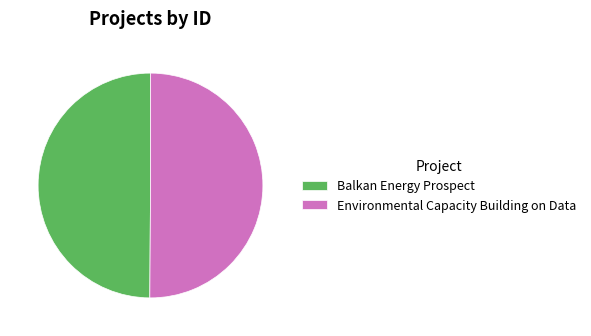

Is the sum of Environmental Capacity Building on Data and Balkan Energy Prospect greater than half?

Yes